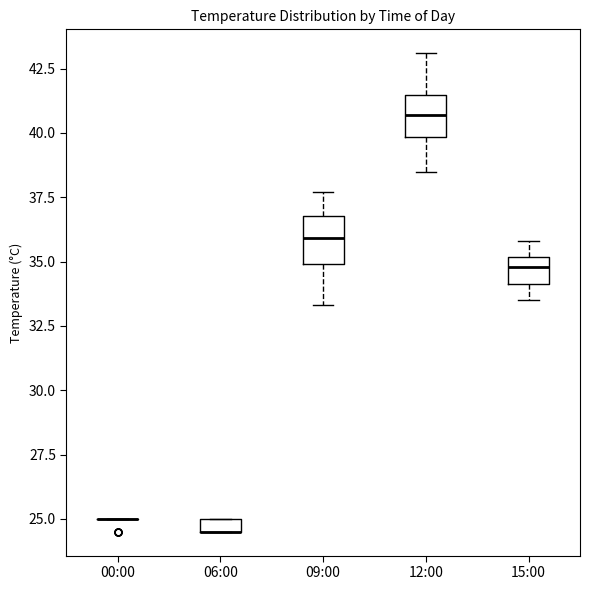

Where is the lower edge of the box for 15:00 on the y-axis? The values are not printed on the chart, so give them approximately, as read against the axis.

34.0